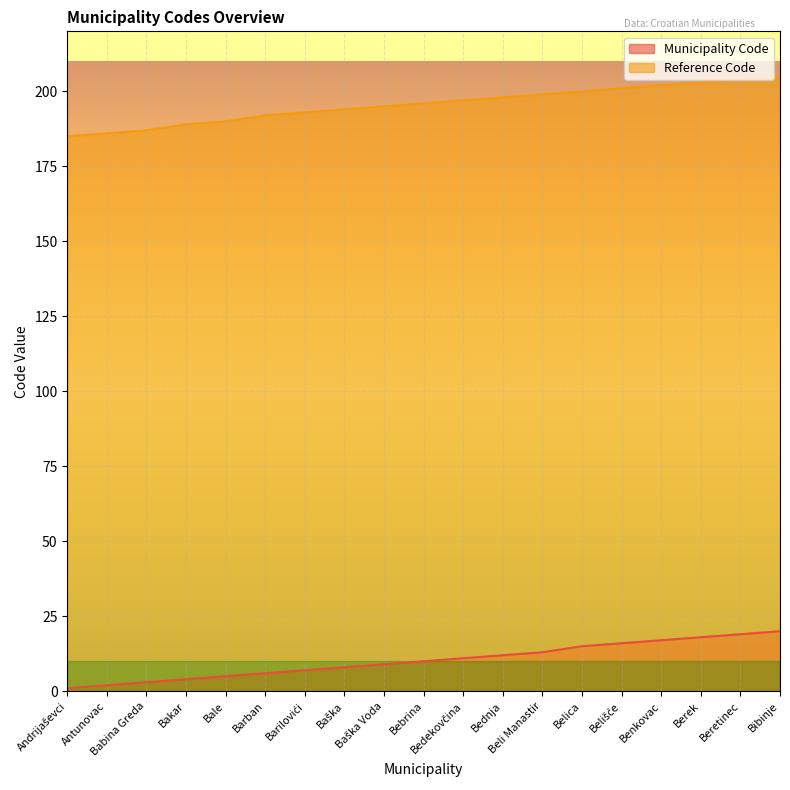

Read the Municipality Code value at Baška Voda, to the nearest 5.

10